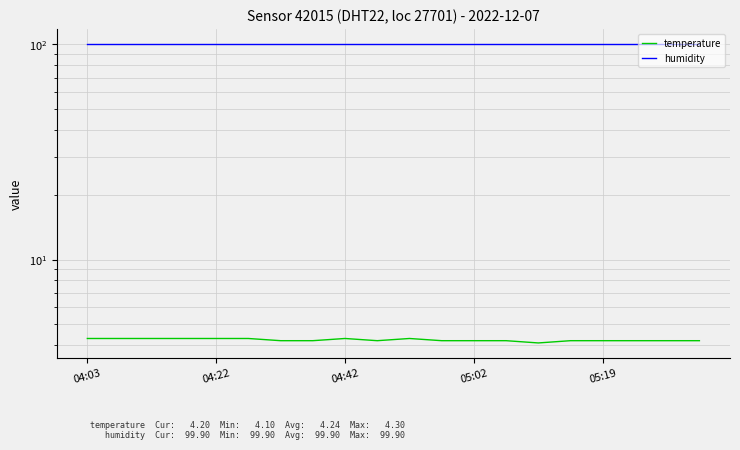

Which series has the largest total across all categories?

humidity